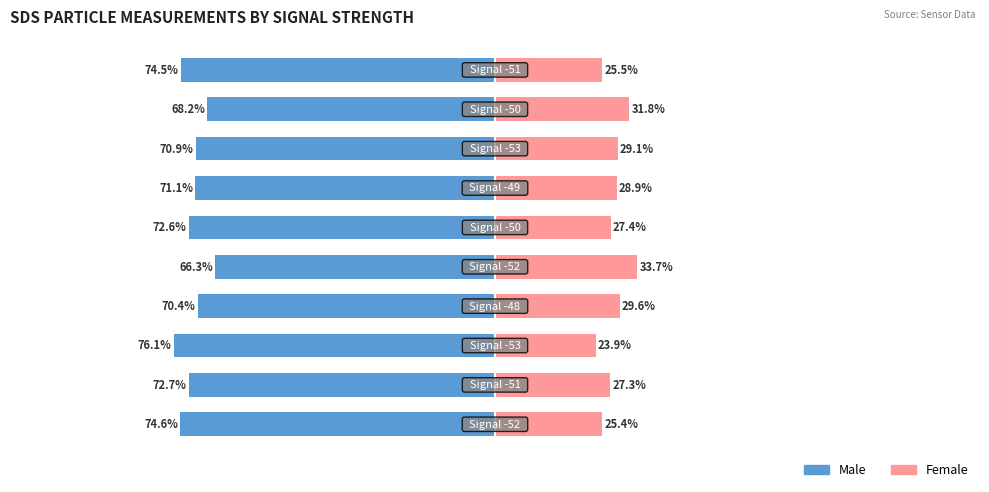

Reading left to right, transcribe all the data shown in this chart.

Male: -74.6	-72.7	-76.1	-70.4	-66.3	-72.6	-71.1	-70.9	-68.2	-74.5
Female: 25.4	27.3	23.9	29.6	33.7	27.4	28.9	29.1	31.8	25.5